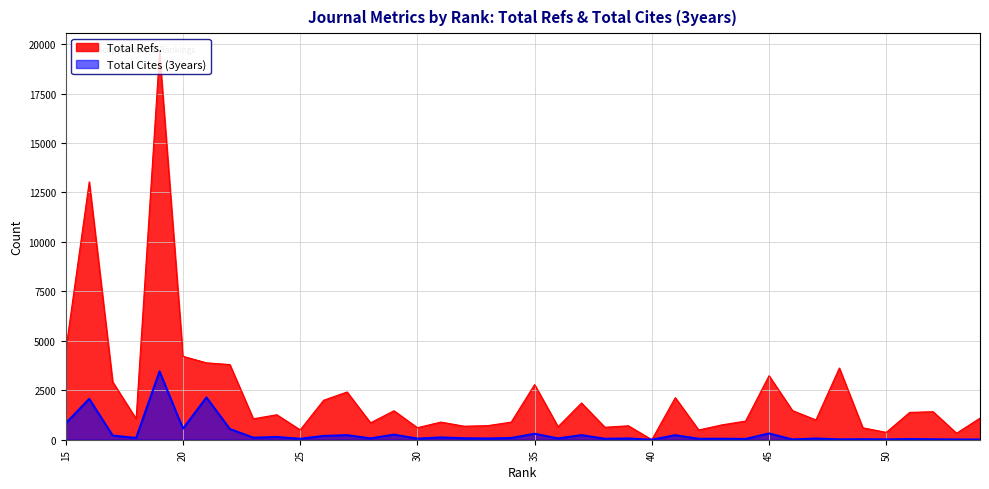

Rank the categories by Total Cites (3years) value from highest to lowest.

19, 21, 16, 15, 20, 22, 45, 35, 29, 37, 27, 41, 17, 26, 24, 31, 23, 18, 34, 32, 28, 36, 39, 33, 47, 30, 43, 38, 25, 42, 44, 51, 49, 52, 48, 50, 46, 53, 54, 40